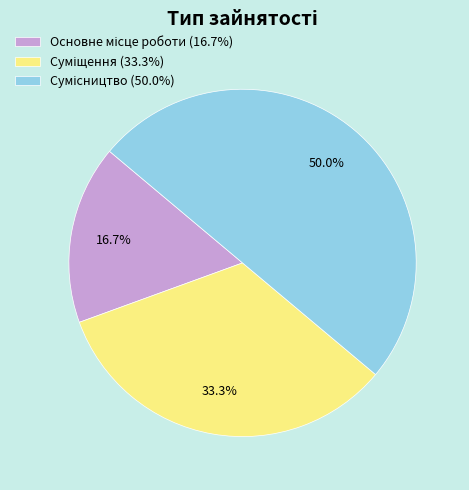

Rank the categories by value from highest to lowest.

Сумісництво, Суміщення, Основне місце роботи